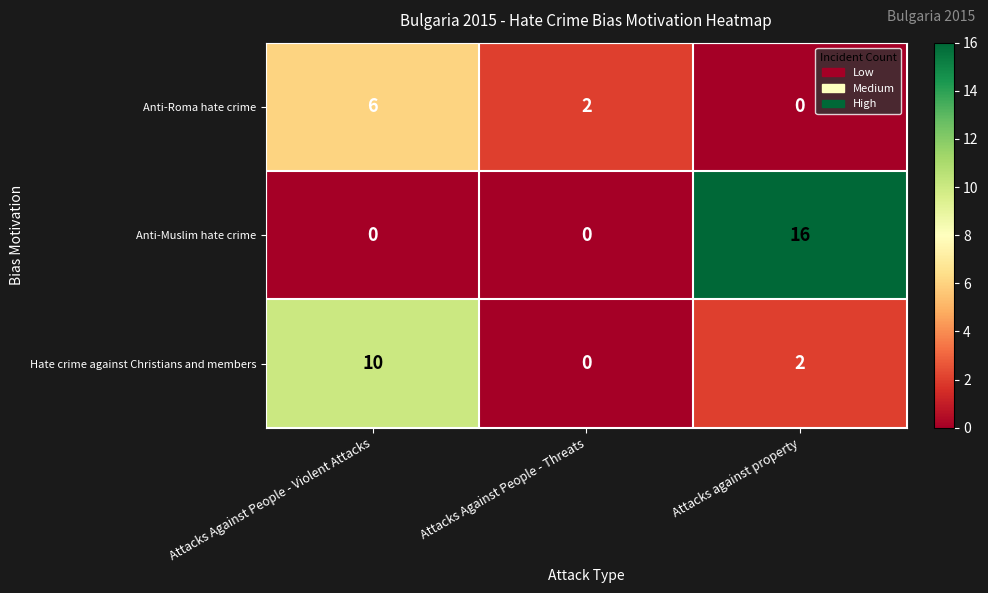

Reading left to right, what are all the values shown in this chart?

Anti-Roma hate crime: Attacks Against People - Violent Attacks=6	Attacks Against People - Threats=2	Attacks against property=0
Anti-Muslim hate crime: Attacks Against People - Violent Attacks=0	Attacks Against People - Threats=0	Attacks against property=16
Hate crime against Christians and members: Attacks Against People - Violent Attacks=10	Attacks Against People - Threats=0	Attacks against property=2